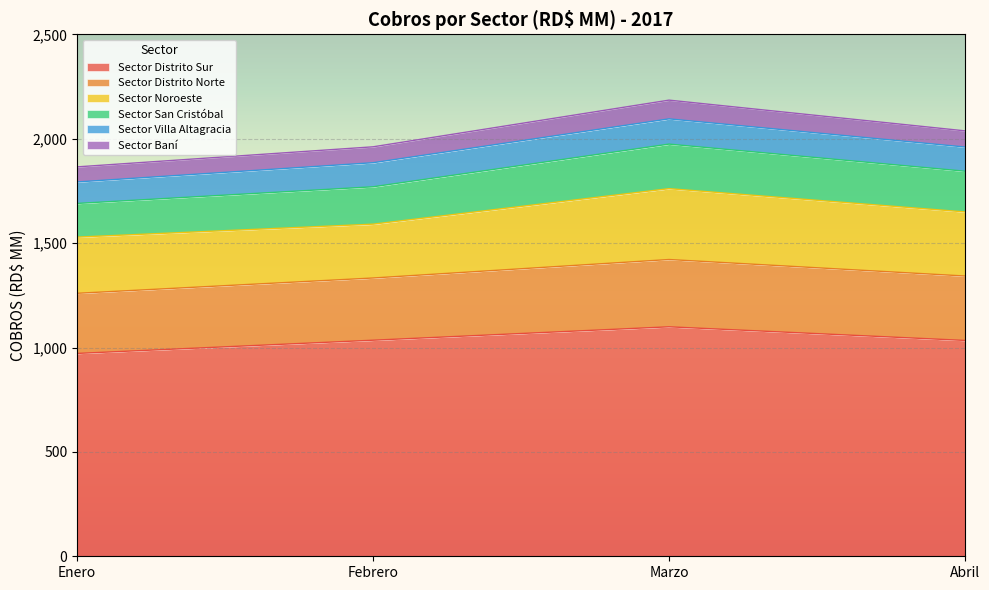

What is the approximate value of Sector Distrito Sur at Enero?

971.6